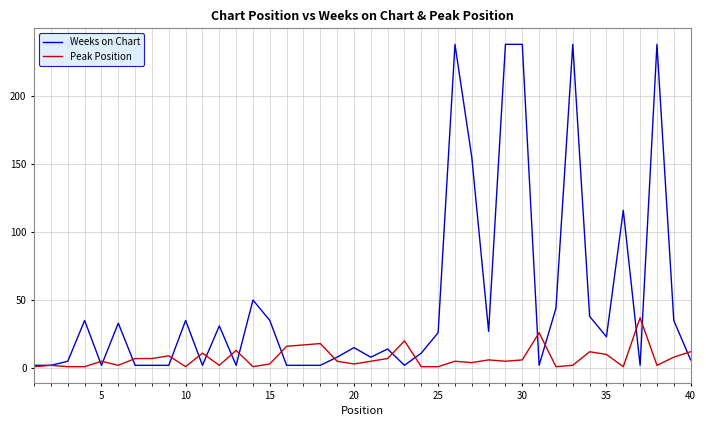

True or false: Weeks on Chart and Peak Position intersect in this chart.

True